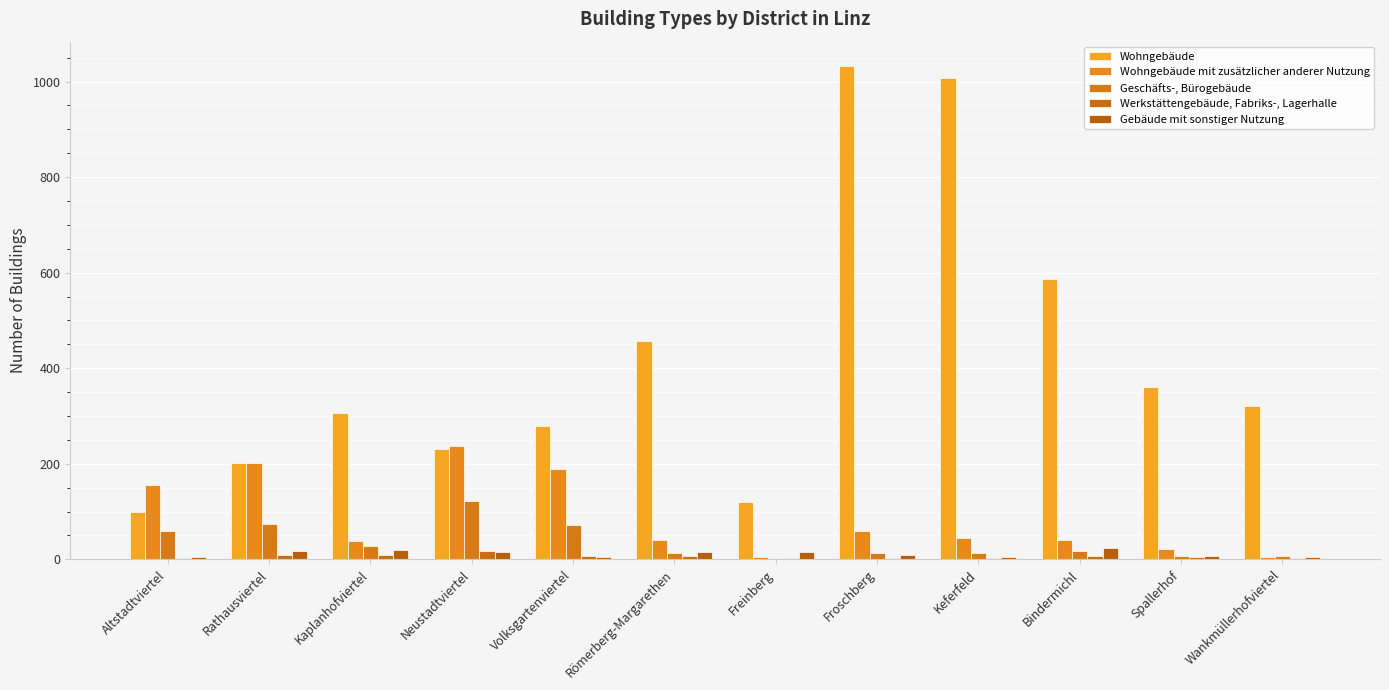

At which category is the sum across all series the highest?

Froschberg